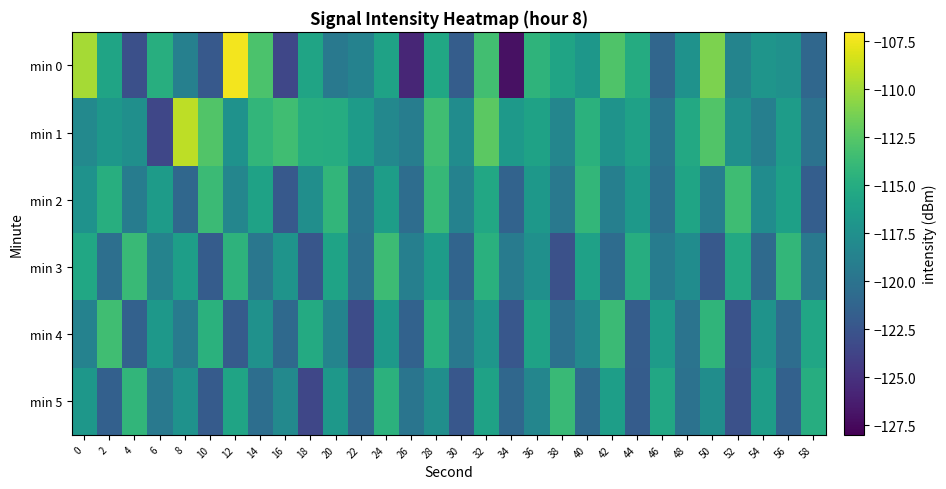

List the series in order of their peak value, highest first.

min 0, min 1, min 4, min 2, min 3, min 5